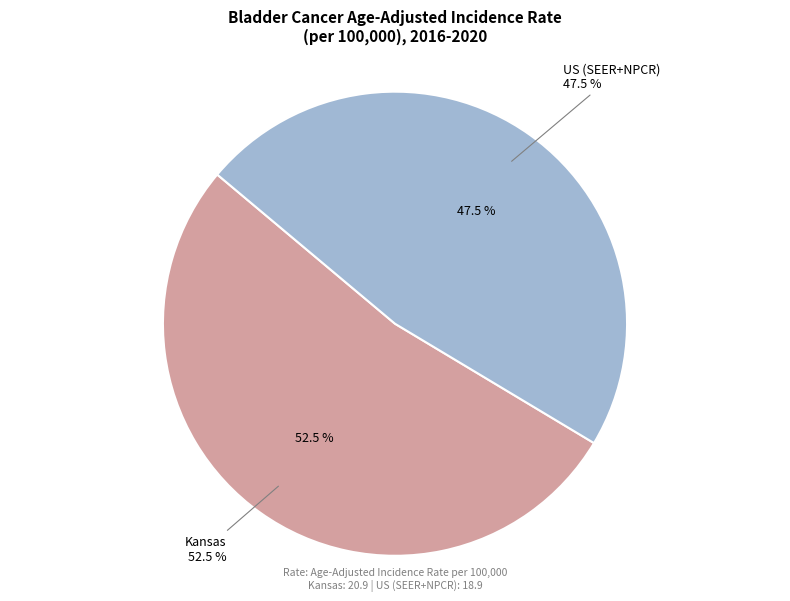

Rank the categories by value from lowest to highest.

US (SEER+NPCR), Kansas